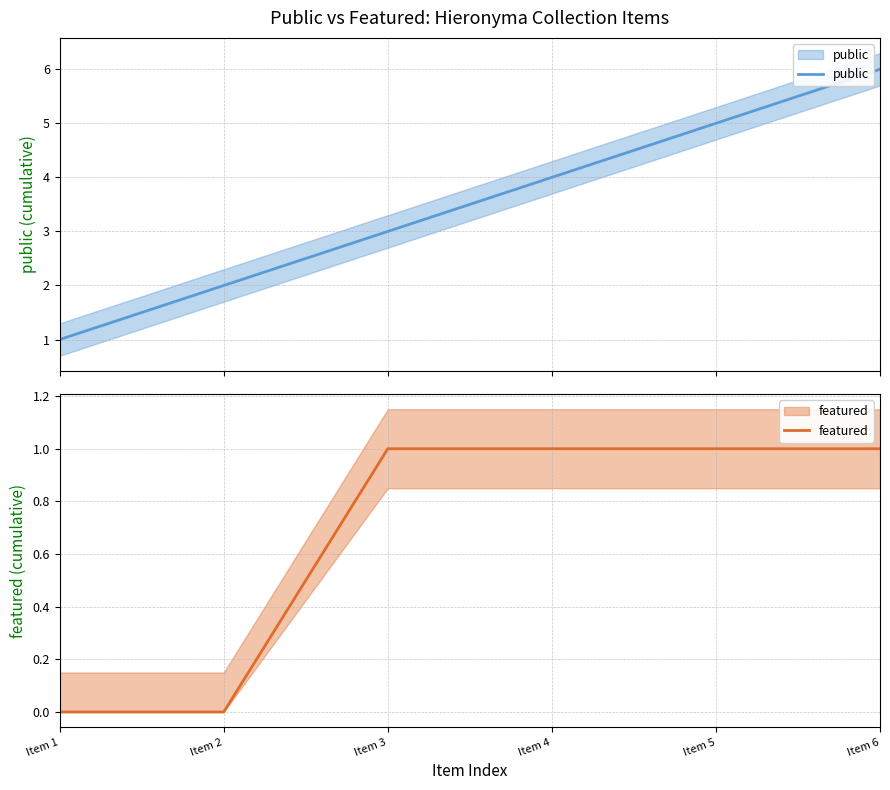

Between Item 1 and Item 6, which is larger?

Item 6